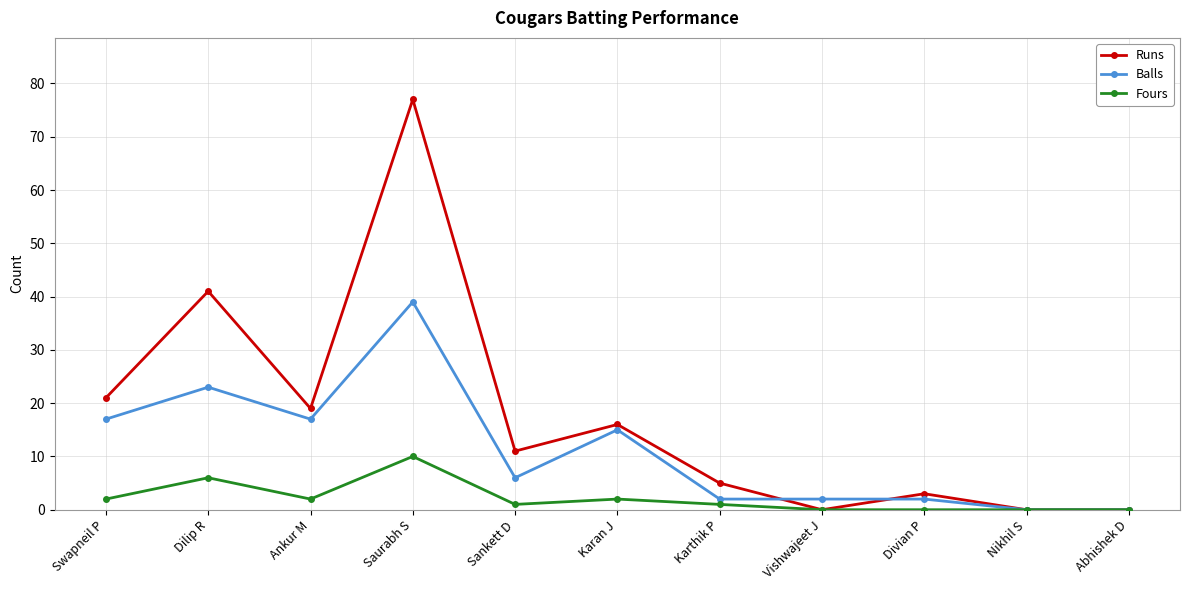

Which series has the widest spread of values?

Runs